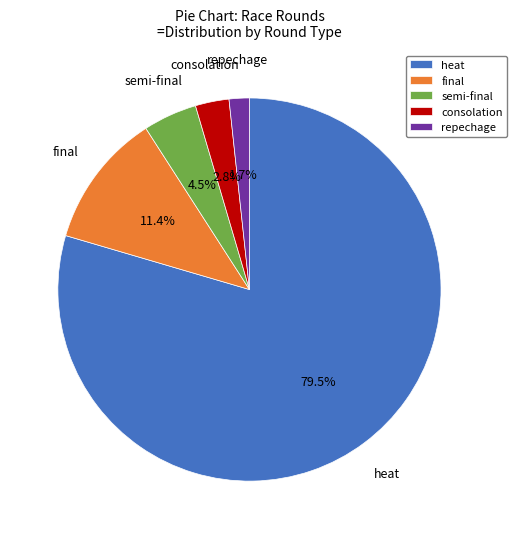

Which category has the smallest portion of the pie?

repechage